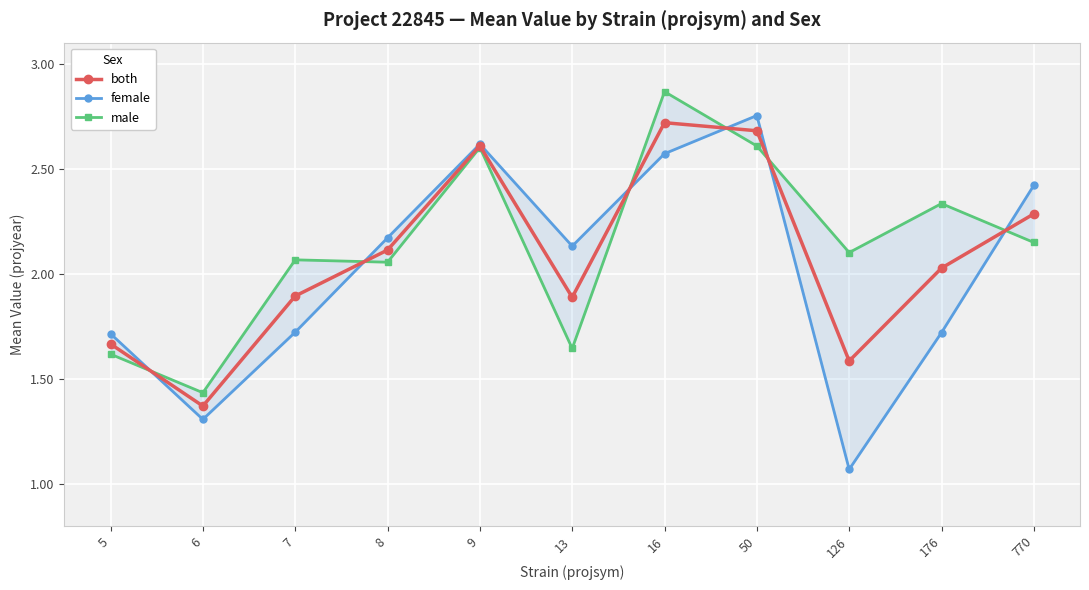

What is the value of the both point at the 9th from the left?

1.6